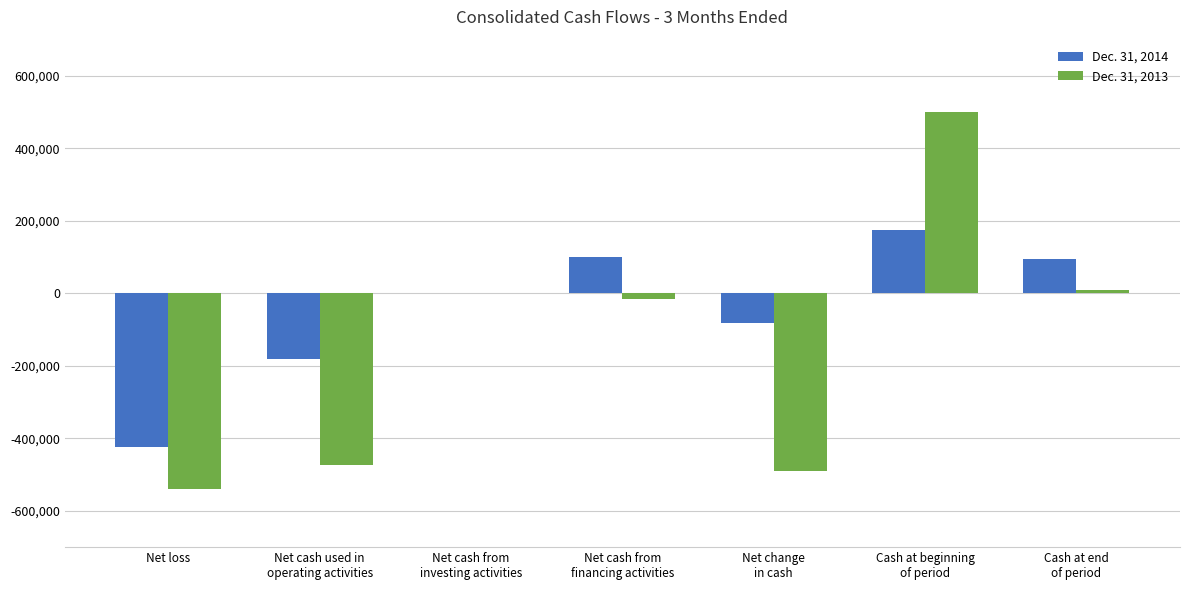

The Dec. 31, 2013 series shows -119590 at Net change
in cash. True or false?

False